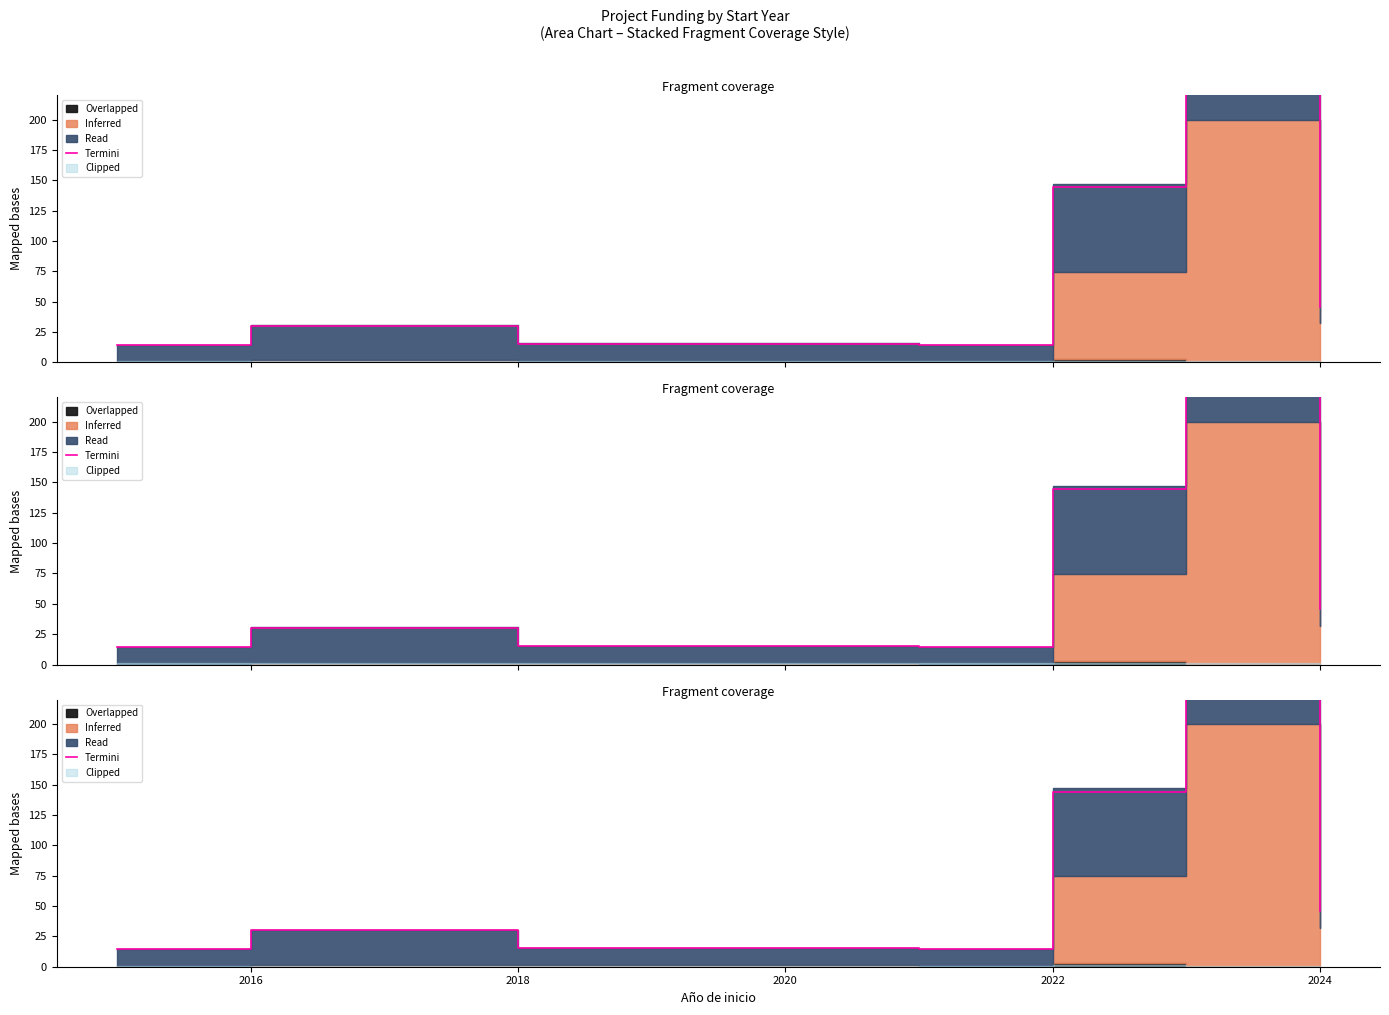

What is the maximum value shown in the chart?

238.8